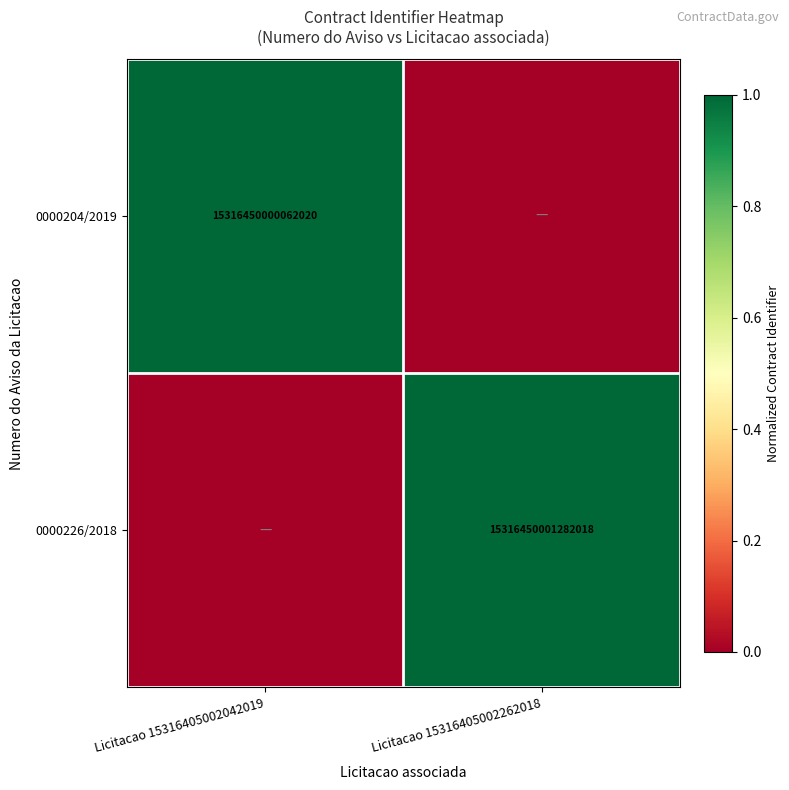

The value of 0000204/2019 at Licitacao 15316405002042019 is 15316450000062020. True or false?

True